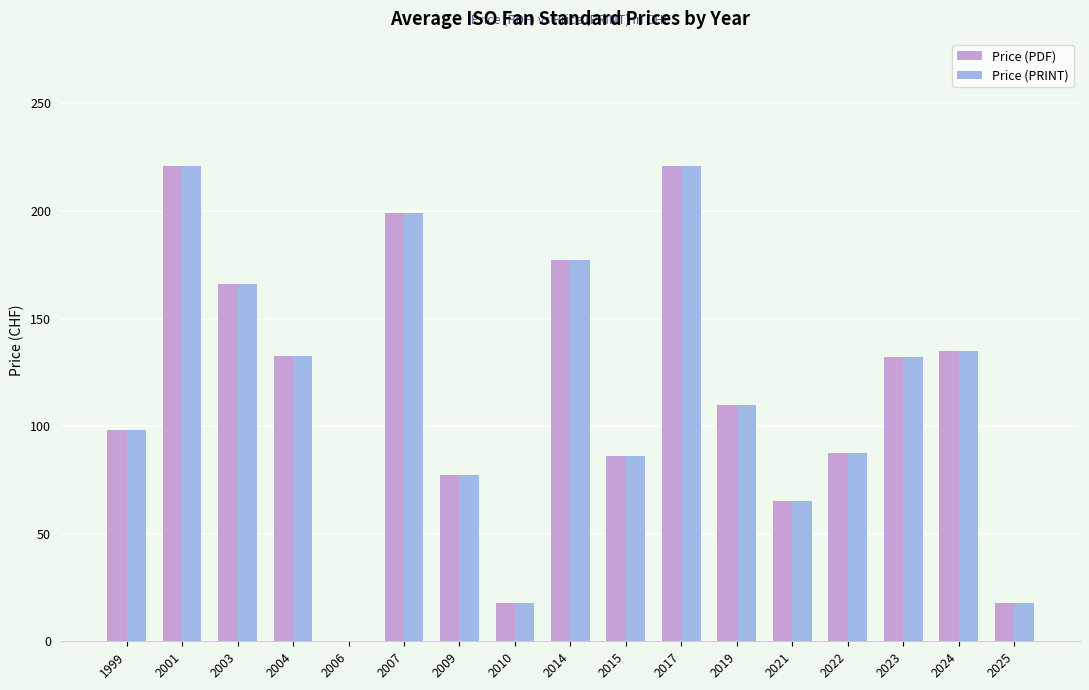

Is the value of Price (PRINT) at 2007 greater than the value of Price (PDF) at 2021?

Yes